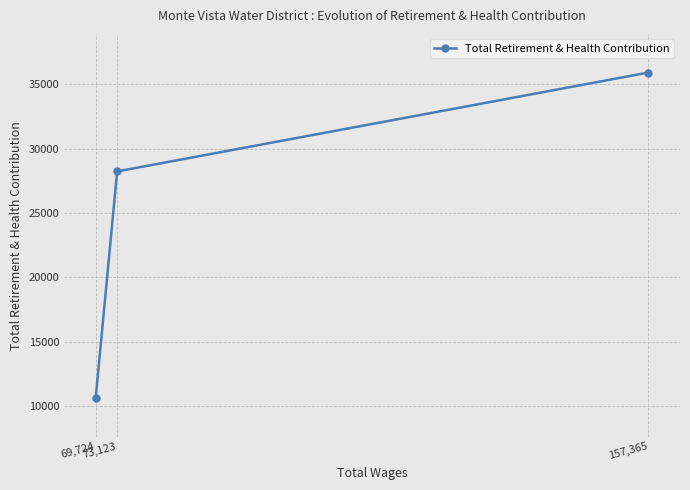

What is the approximate value at 73,123?

28224